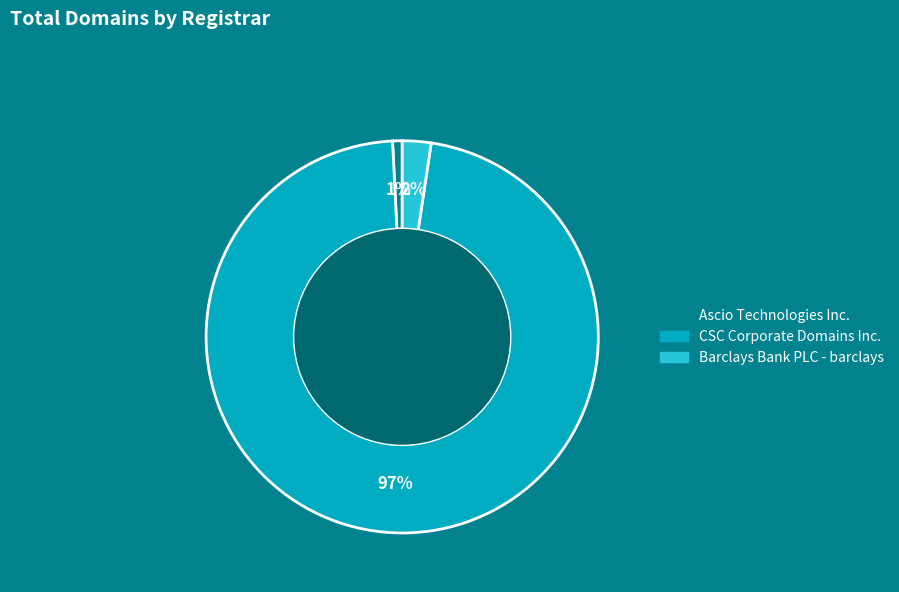

To the nearest percent, what is the combined percentage of CSC Corporate Domains Inc. and Ascio Technologies Inc.?

98%